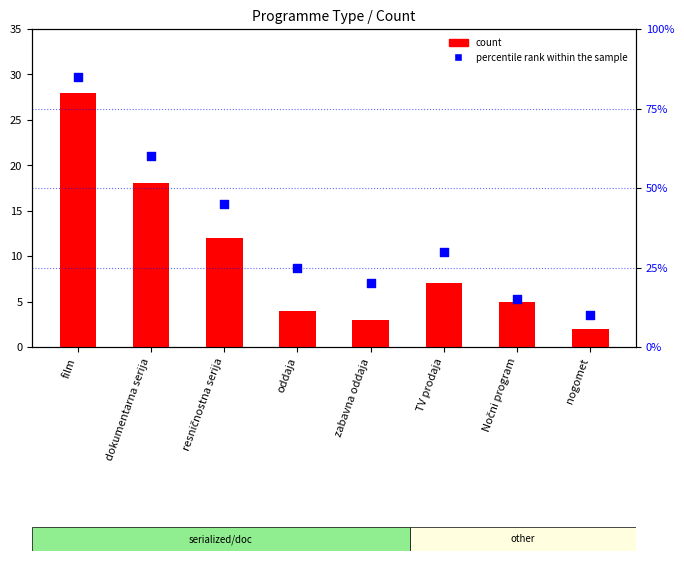

Which series has the largest Y range (max minus min)?

percentile rank within the sample